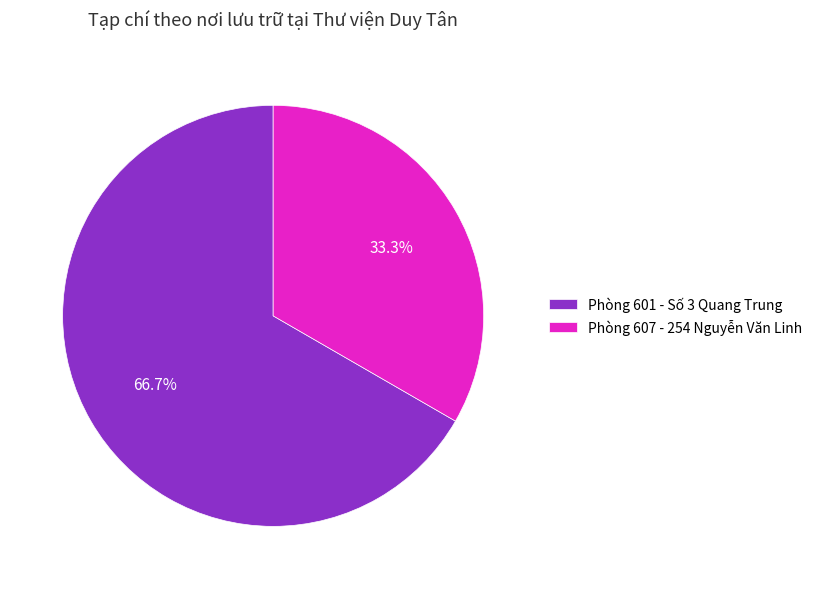

What portion of the pie excludes Phòng 607 - 254 Nguyễn Văn Linh?

66.7%